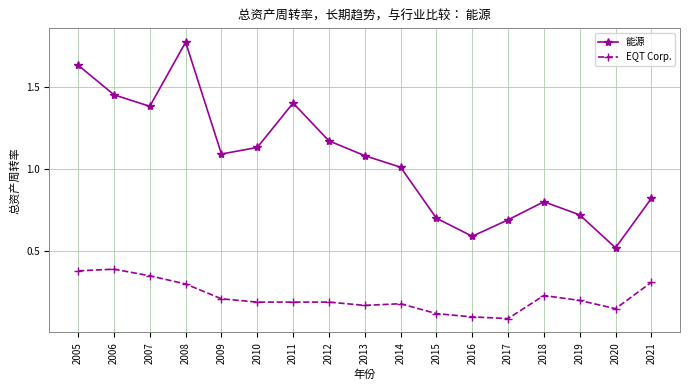

True or false: 能源 and EQT Corp. intersect in this chart.

False